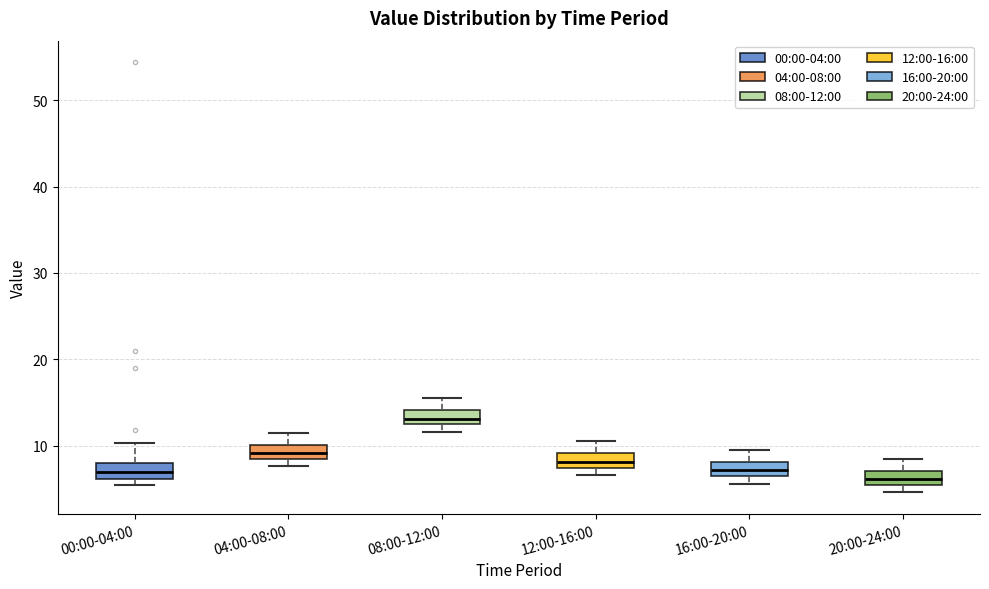

Reading left to right, read every box against the y-axis: the position of its median line, the range the box covers, and the ends of its whiskers. The values are not printed on the chart, so give them approximately, as read against the axis.

00:00-04:00: median 7, box 6 to 8, whiskers 5 to 10
04:00-08:00: median 9, box 8 to 10, whiskers 8 (below the box's lower edge) to 12
08:00-12:00: median 13, box 12 to 14, whiskers 12 (below the box's lower edge) to 16
12:00-16:00: median 8, box 7 to 9, whiskers 7 (below the box's lower edge) to 11
16:00-20:00: median 7, box 6 to 8, whiskers 6 (below the box's lower edge) to 10
20:00-24:00: median 6, box 5 to 7, whiskers 5 (below the box's lower edge) to 9